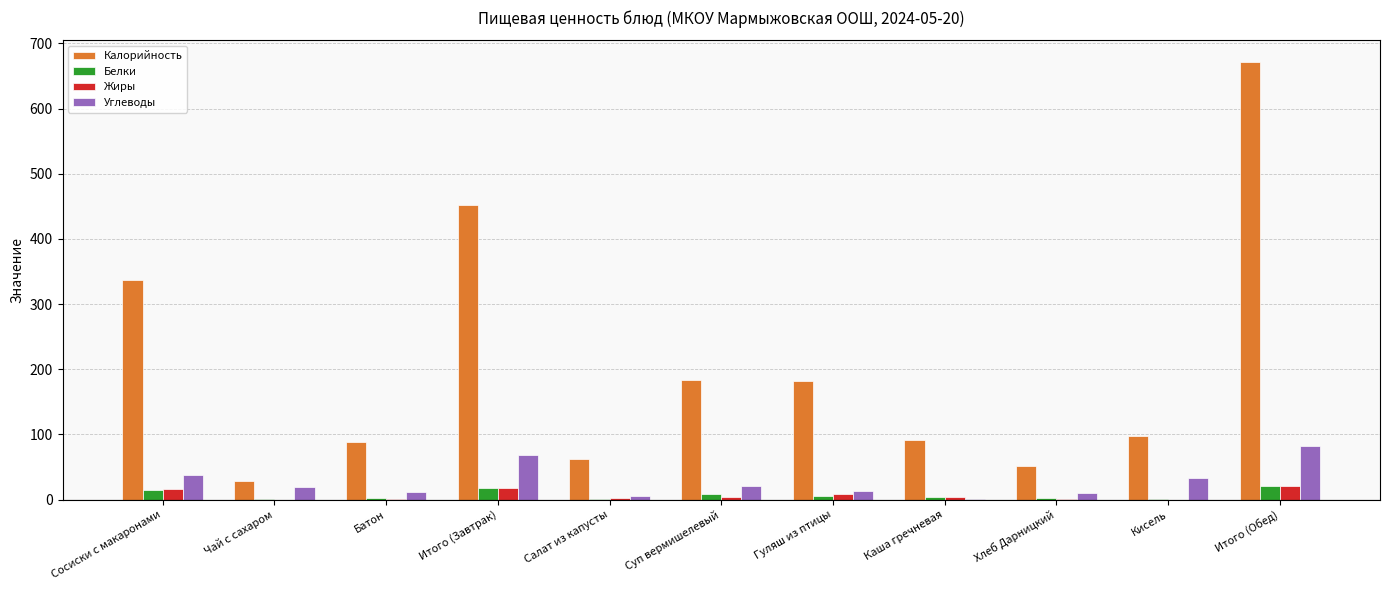

Between Чай с сахаром and Гуляш из птицы, which series saw the biggest shift?

Калорийность